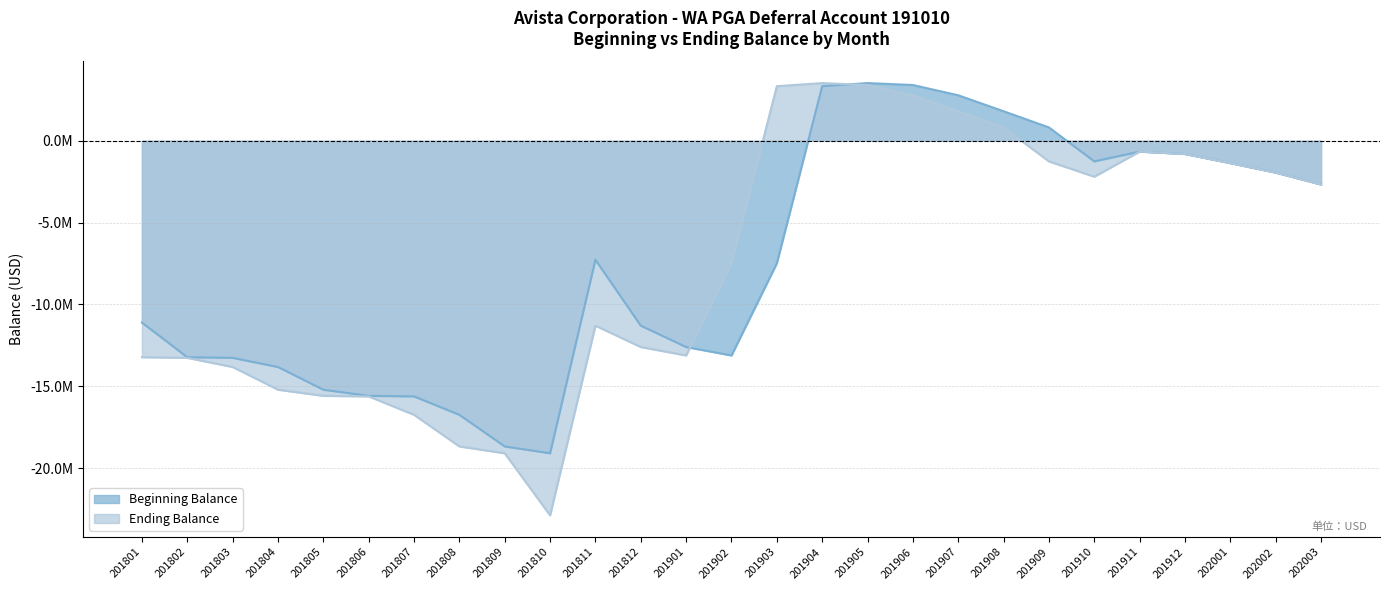

Between 202001 and 201908, which is larger?

201908